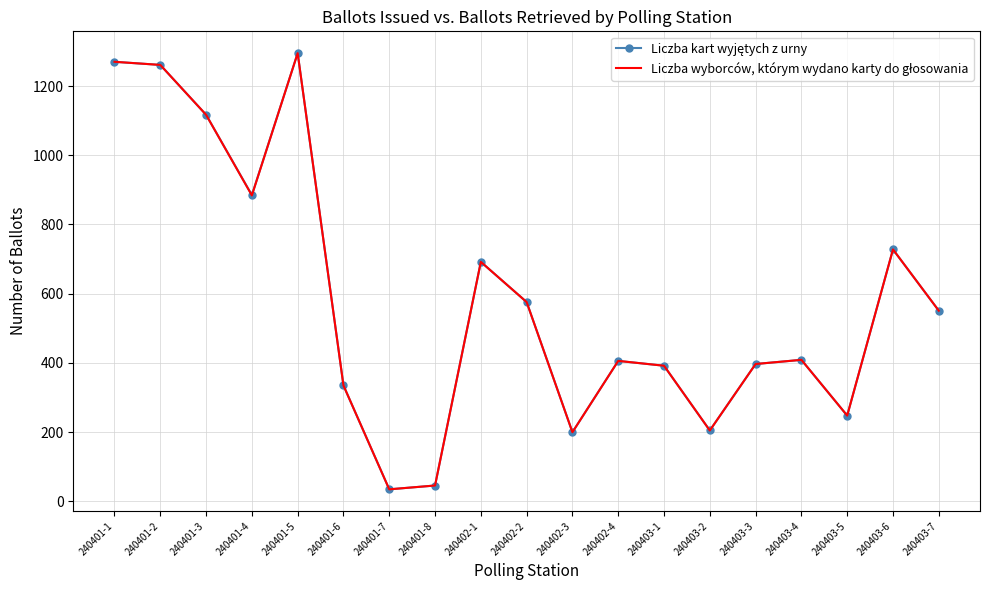

What is the smallest value displayed?

35